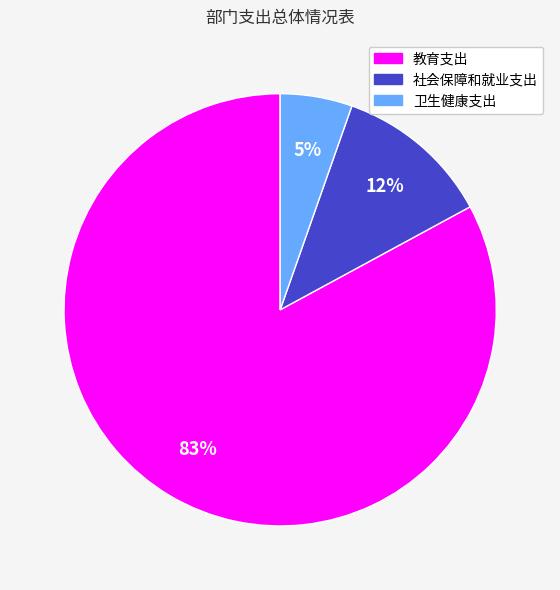

How many segments does this pie chart have?

3